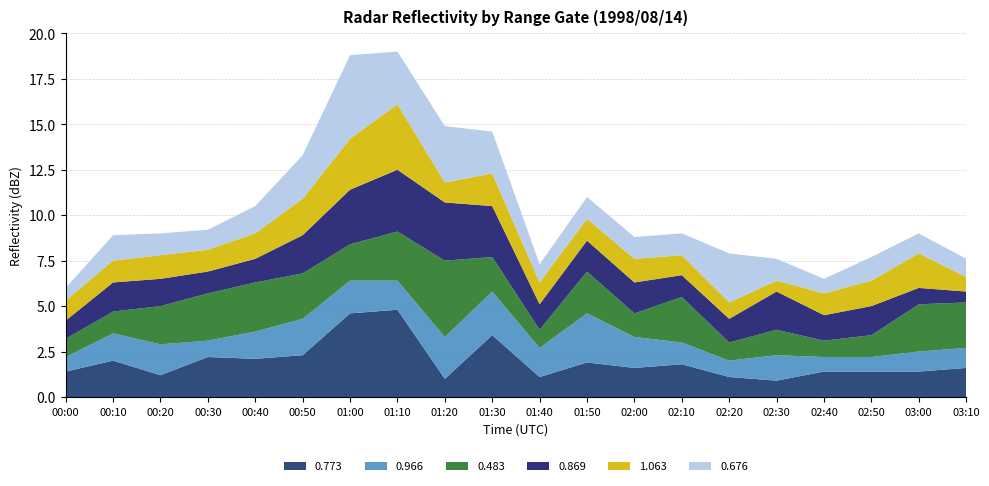

Reading left to right, list all the values displayed in this chart.

0.773: 00:00=1.4	00:10=2.0	00:20=1.2	00:30=2.2	00:40=2.1	00:50=2.3	01:00=4.6	01:10=4.8	01:20=1.0	01:30=3.4	01:40=1.1	01:50=1.9	02:00=1.6	02:10=1.8	02:20=1.1	02:30=0.9	02:40=1.4	02:50=1.4	03:00=1.4	03:10=1.6
0.966: 00:00=0.8	00:10=1.5	00:20=1.7	00:30=0.9	00:40=1.5	00:50=2.0	01:00=1.8	01:10=1.6	01:20=2.3	01:30=2.4	01:40=1.6	01:50=2.7	02:00=1.7	02:10=1.2	02:20=0.9	02:30=1.4	02:40=0.8	02:50=0.8	03:00=1.1	03:10=1.1
0.483: 00:00=1.0	00:10=1.2	00:20=2.1	00:30=2.6	00:40=2.7	00:50=2.5	01:00=2.0	01:10=2.7	01:20=4.2	01:30=1.9	01:40=1.0	01:50=2.3	02:00=1.3	02:10=2.5	02:20=1.0	02:30=1.4	02:40=0.9	02:50=1.2	03:00=2.6	03:10=2.5
0.869: 00:00=1.0	00:10=1.6	00:20=1.5	00:30=1.2	00:40=1.3	00:50=2.1	01:00=3.0	01:10=3.4	01:20=3.2	01:30=2.8	01:40=1.4	01:50=1.7	02:00=1.7	02:10=1.2	02:20=1.3	02:30=2.1	02:40=1.4	02:50=1.6	03:00=0.9	03:10=0.6
1.063: 00:00=1.1	00:10=1.2	00:20=1.3	00:30=1.2	00:40=1.4	00:50=2.0	01:00=2.8	01:10=3.6	01:20=1.1	01:30=1.8	01:40=1.2	01:50=1.2	02:00=1.3	02:10=1.1	02:20=0.9	02:30=0.6	02:40=1.2	02:50=1.4	03:00=1.9	03:10=0.8
0.676: 00:00=0.7	00:10=1.4	00:20=1.2	00:30=1.1	00:40=1.5	00:50=2.4	01:00=4.6	01:10=2.9	01:20=3.1	01:30=2.3	01:40=1.0	01:50=1.2	02:00=1.2	02:10=1.2	02:20=2.7	02:30=1.2	02:40=0.8	02:50=1.3	03:00=1.1	03:10=1.0